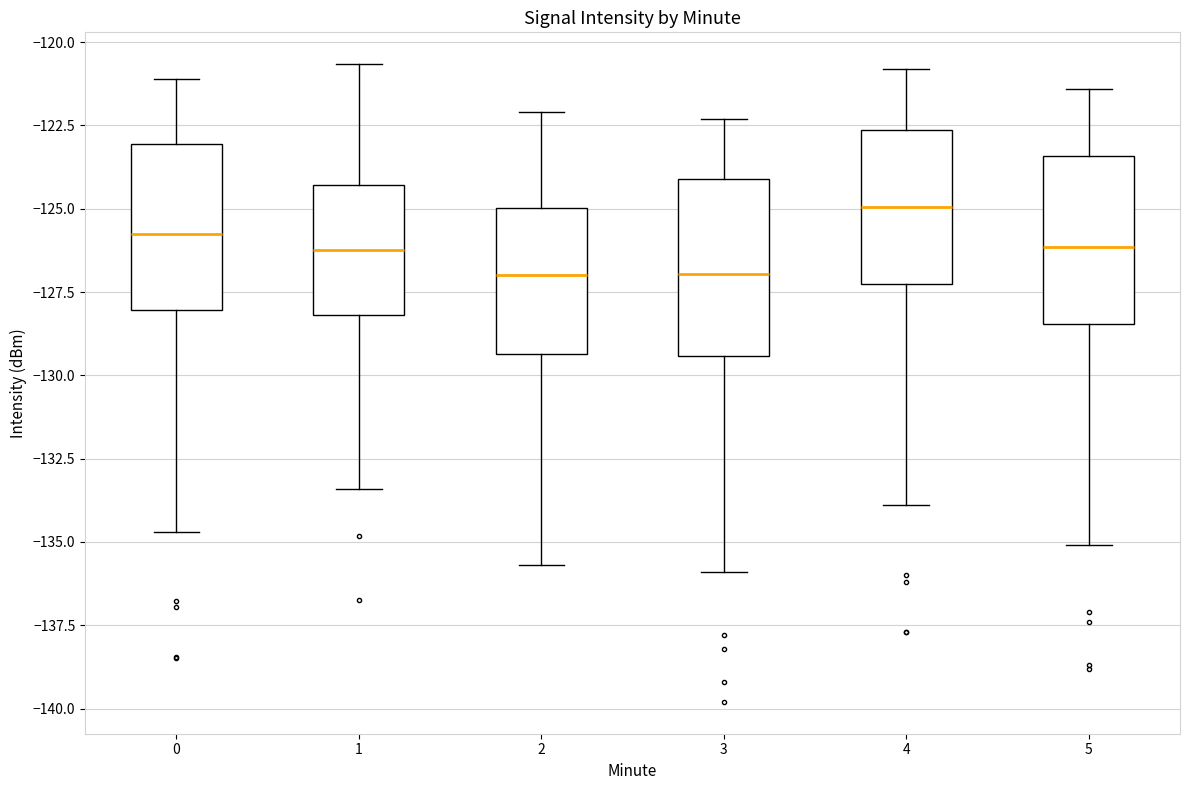

Which box has the highest median line?

4